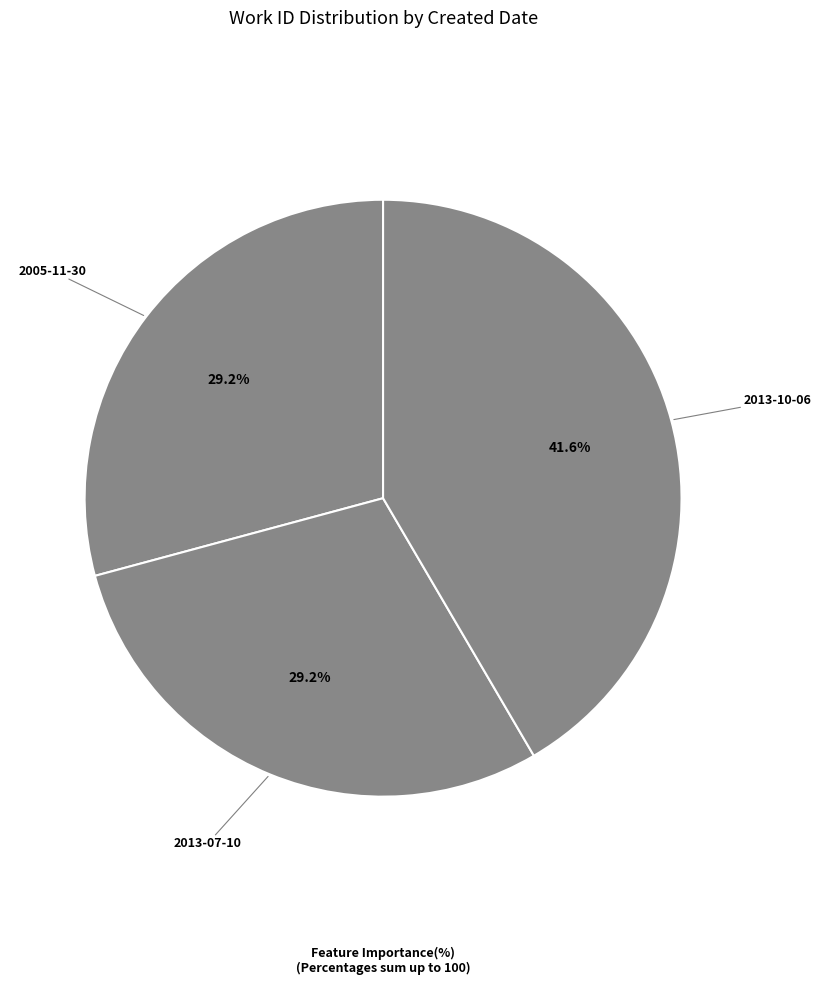

What percentage is the 2005-11-30 slice, to the nearest percent?

29%